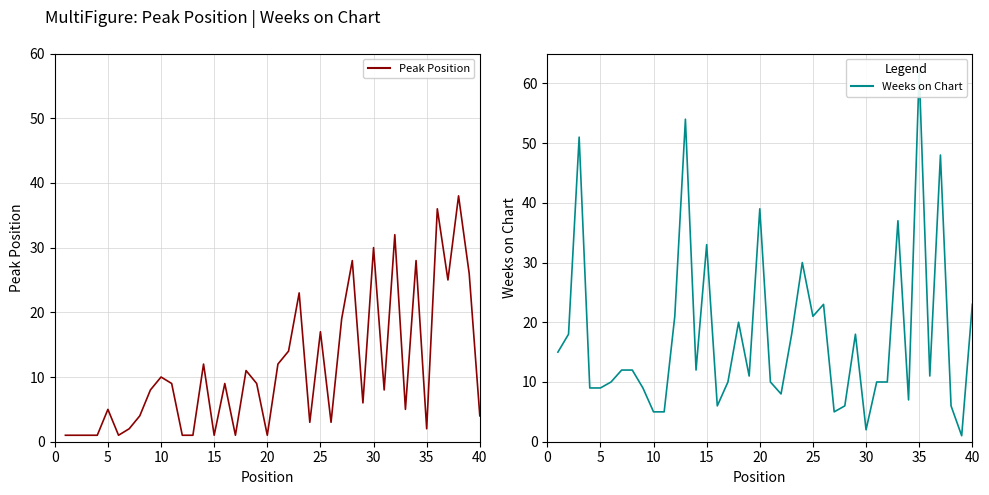

Does the chart display data point markers on the line(s)?

No